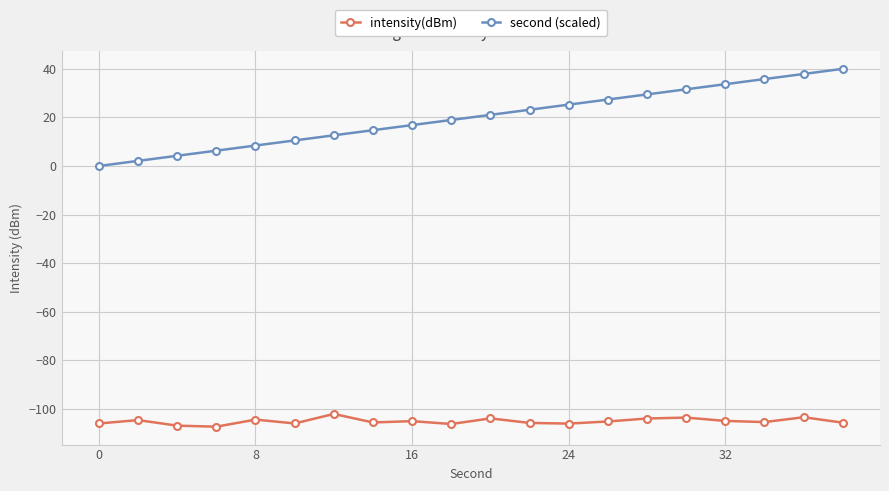

List the series in order of their peak value, highest first.

second (scaled), intensity(dBm)